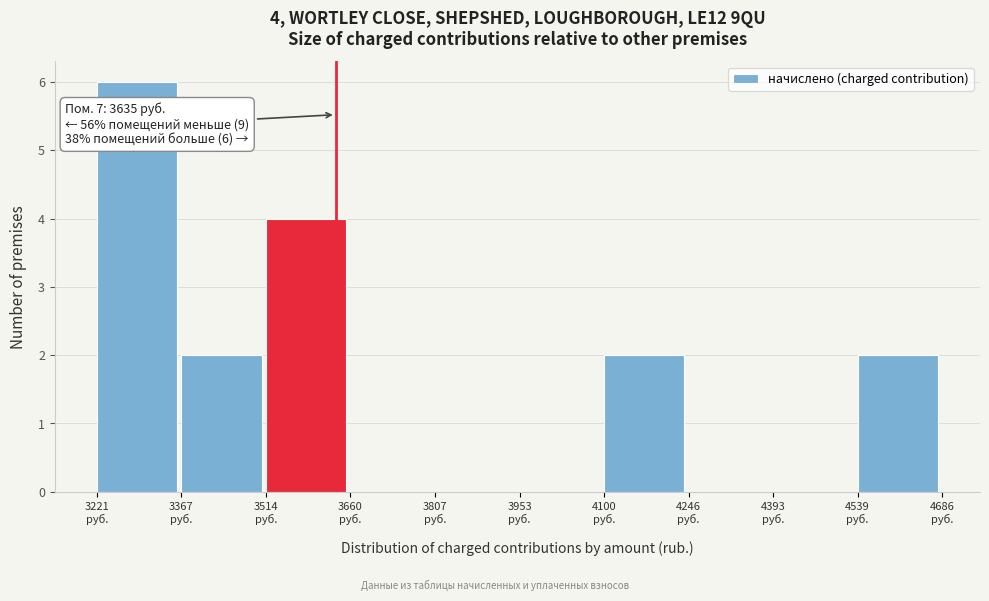

Over which range of the x-axis is the bar tallest?

3220 to 3360